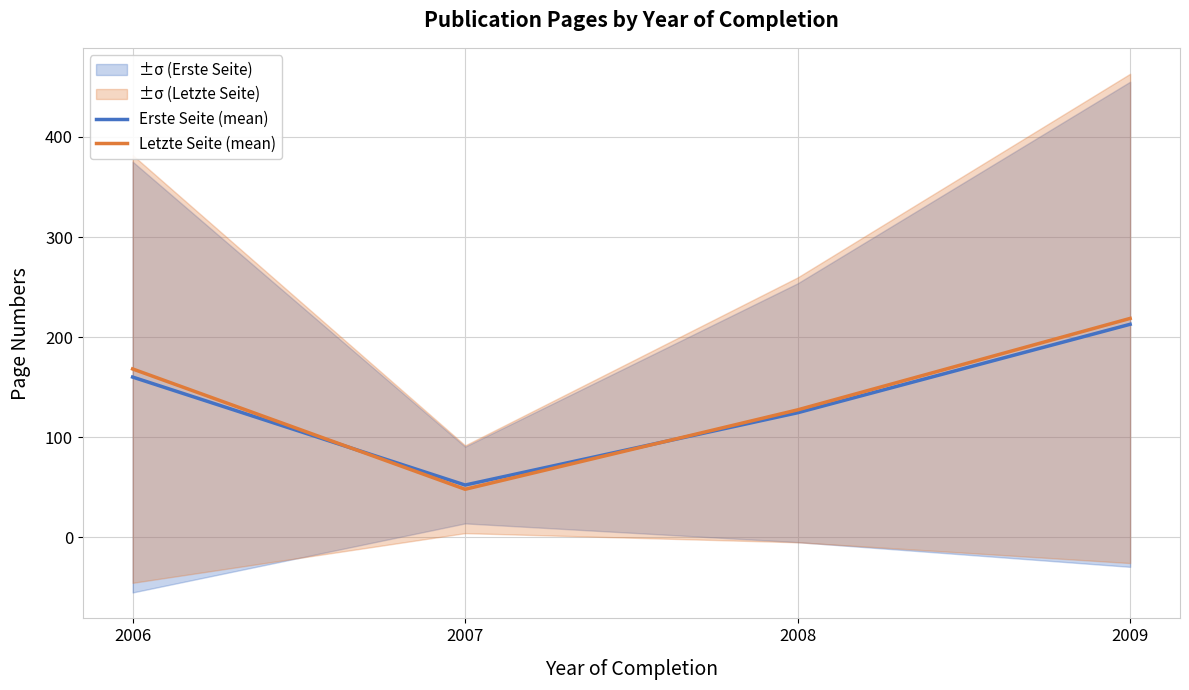

In Letzte Seite (mean), how many points are lower than both neighbors (excluding endpoints)?

1